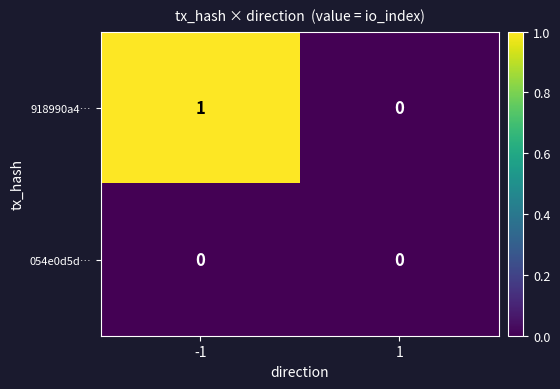

What is the total value across all series at -1?

1